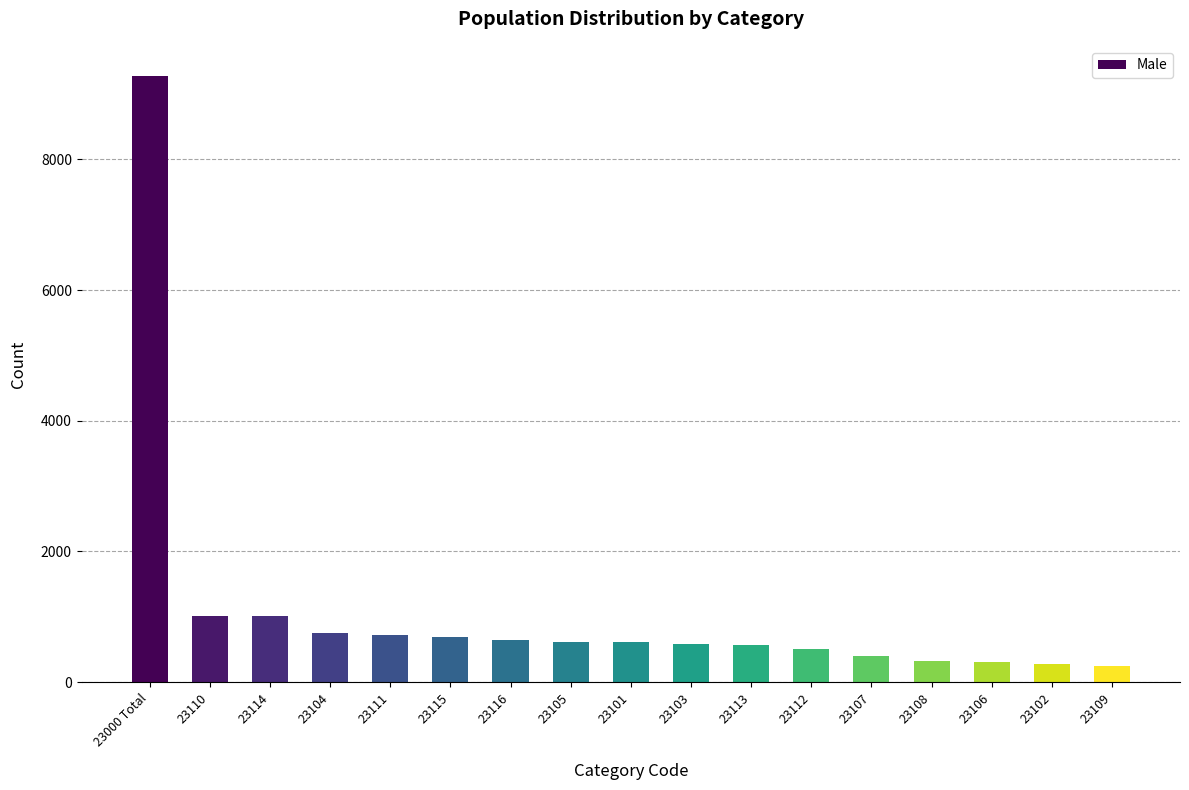

Which category has the highest value across all series?

23000 Total